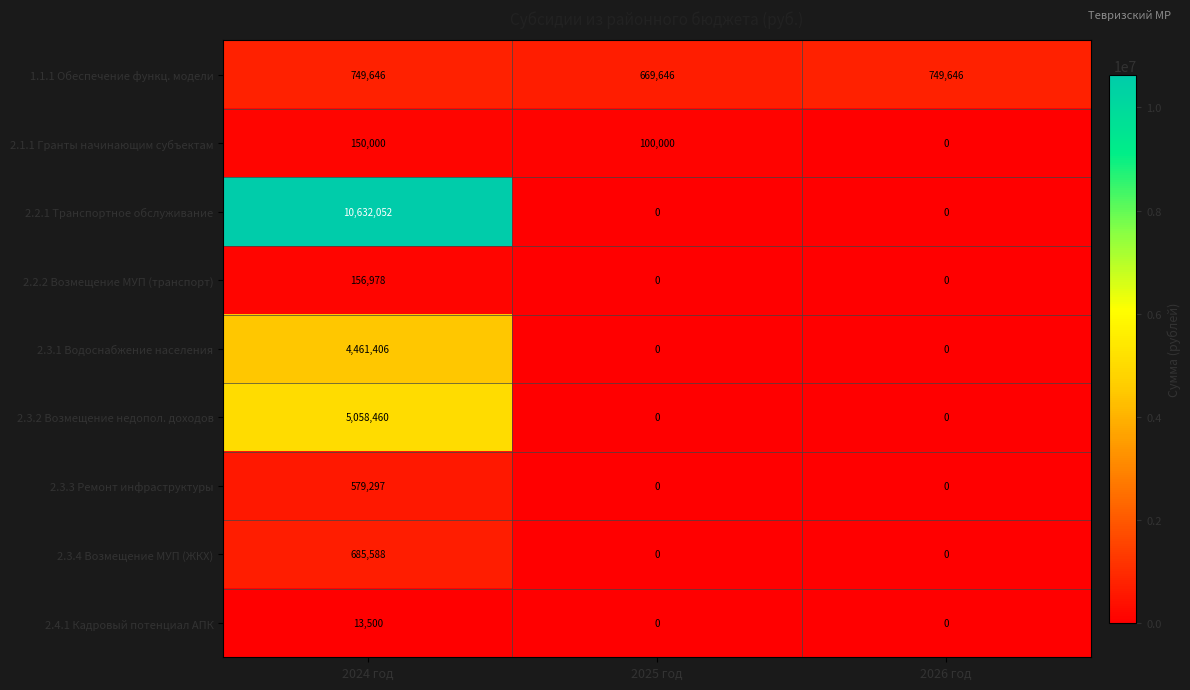

What is the total value across all series at 2025 год?

769646